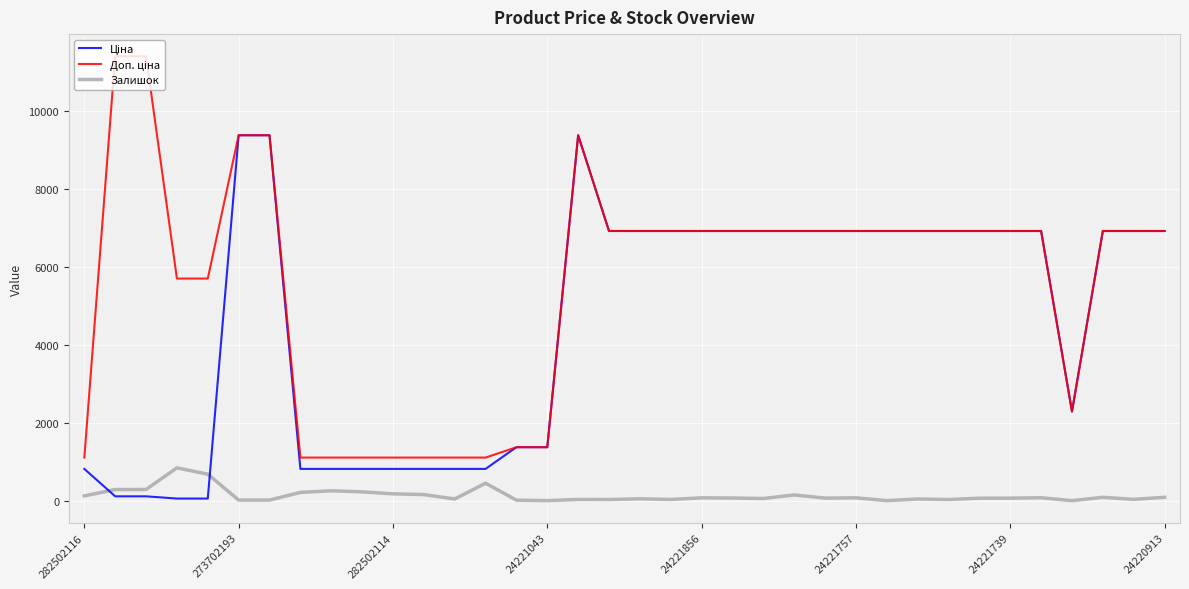

What is the maximum value shown in the chart?

11410.0